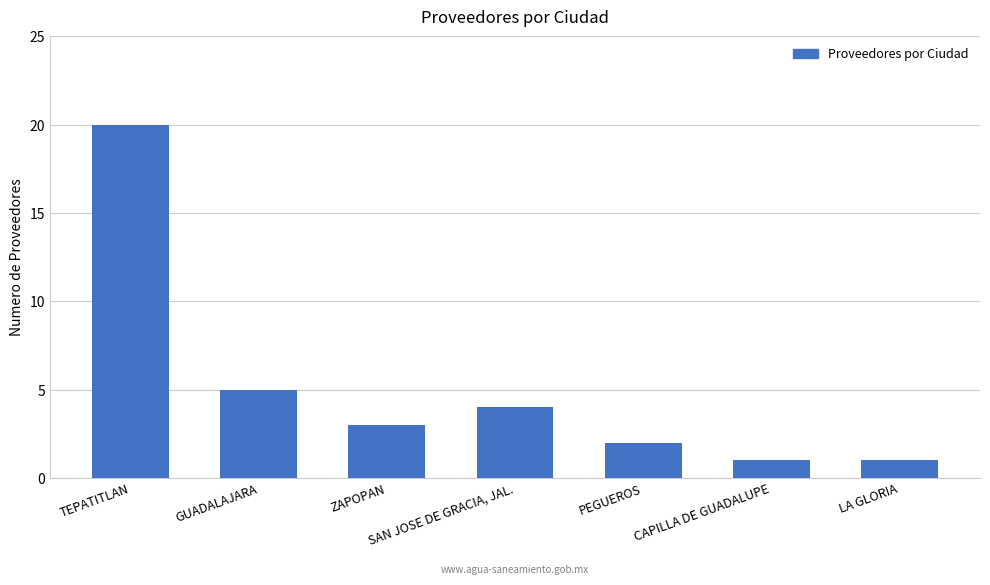

Reading right to left, what are all the values shown in this chart?

1	1	2	4	3	5	20